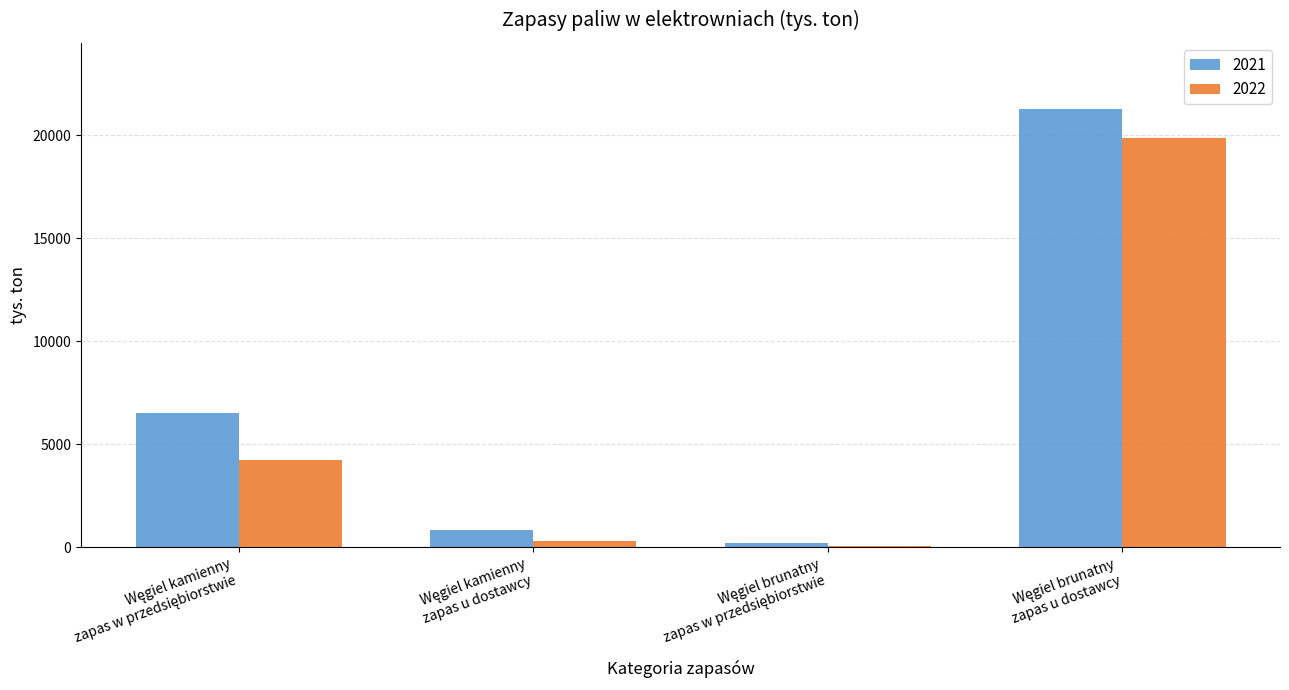

What is the sum of all 2022 values?

24464.1